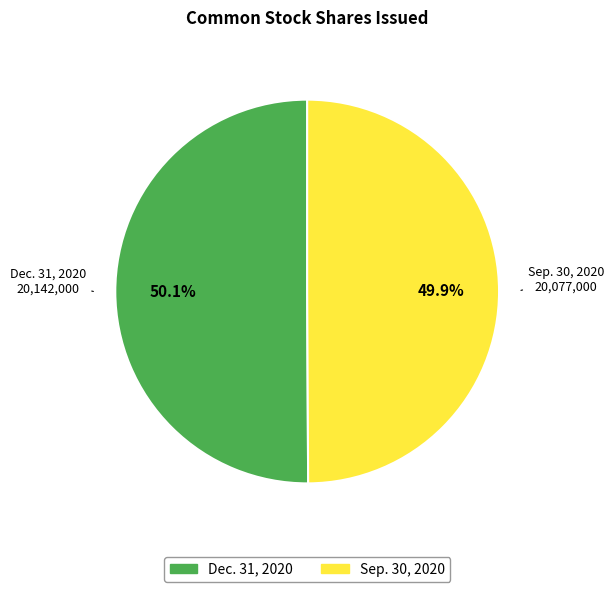

The Dec. 31, 2020 slice represents 60% of the pie. True or false?

False